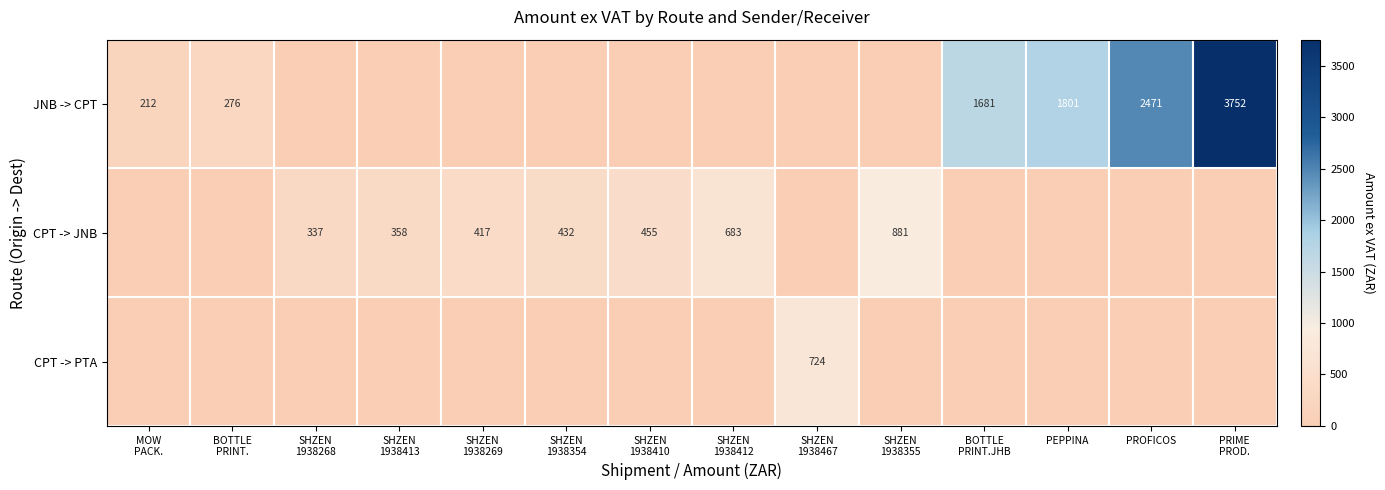

The value of JNB -> CPT at PROFICOS is 2471. True or false?

True